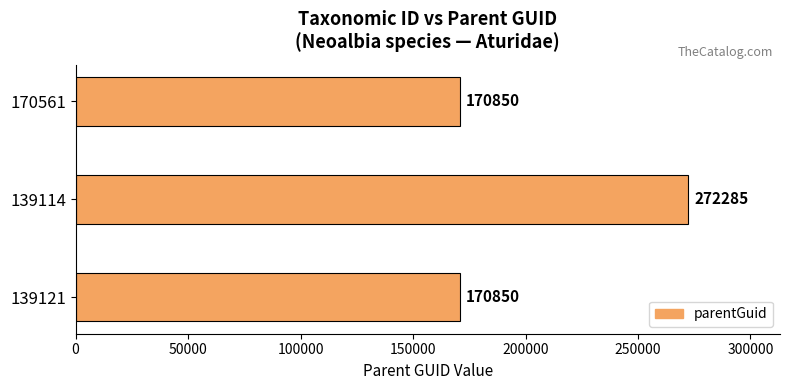

What is the change in value from 139114 to 170561?

-101435